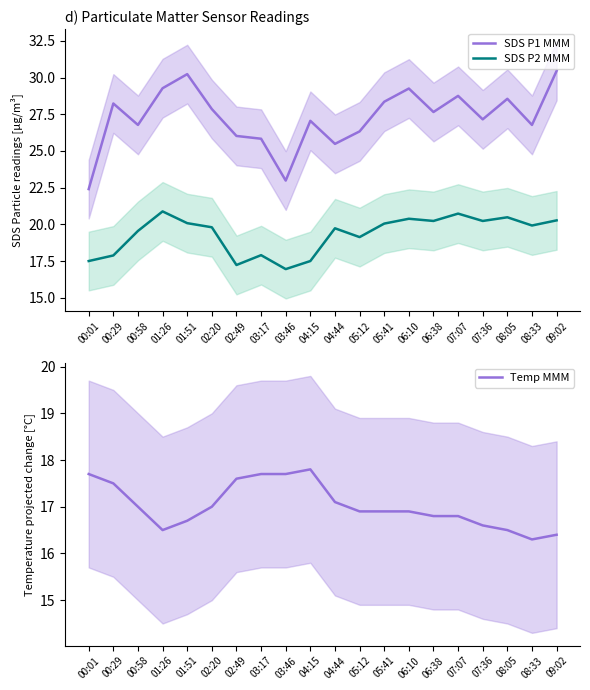

Which series has the largest total across all categories?

SDS P1 MMM